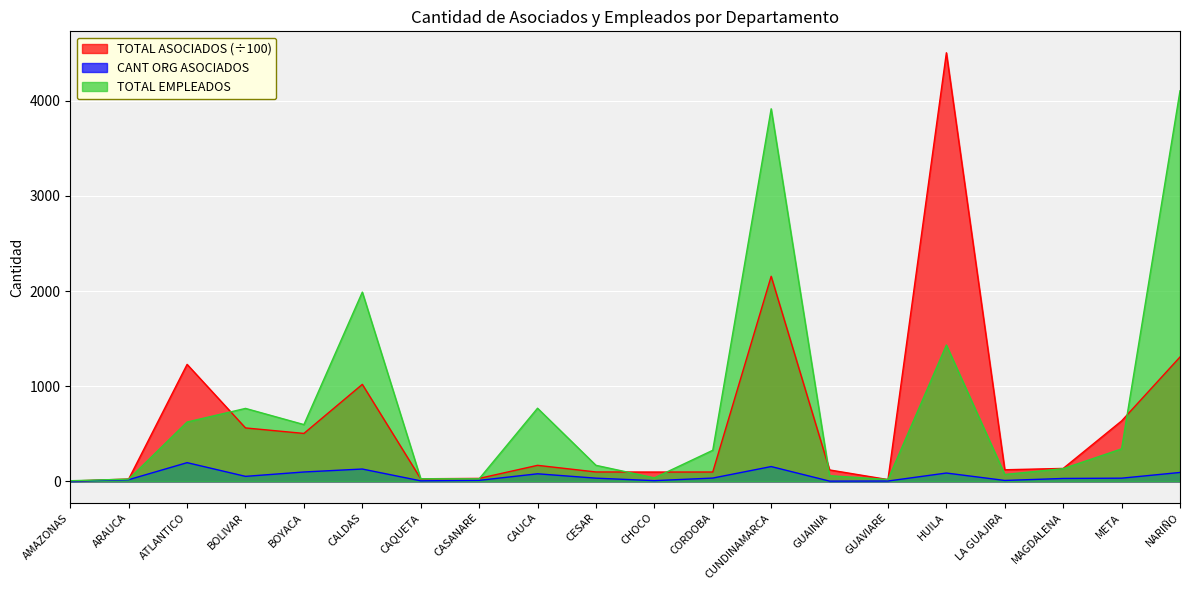

What is the label of the 13th point from the right?

CASANARE